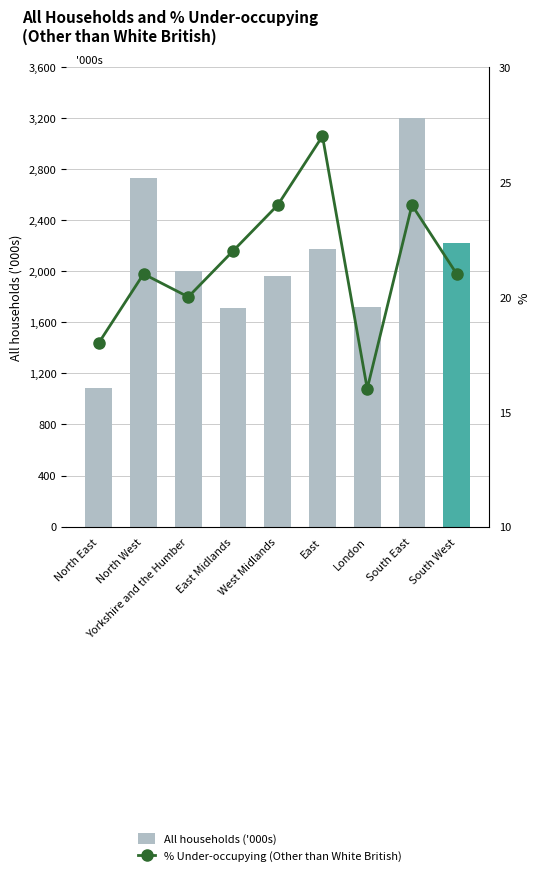

What is the label of the 3rd bar from the right?

London